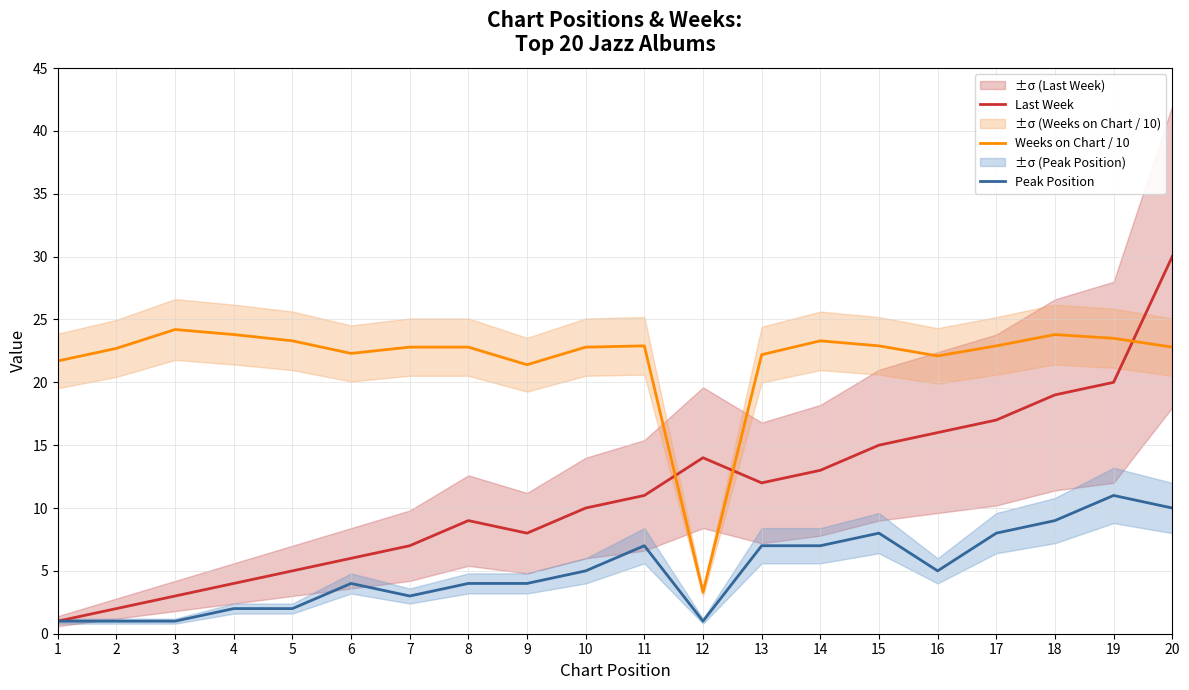

List the series in order of their overall mean, highest first.

Weeks on Chart / 10, Last Week, Peak Position